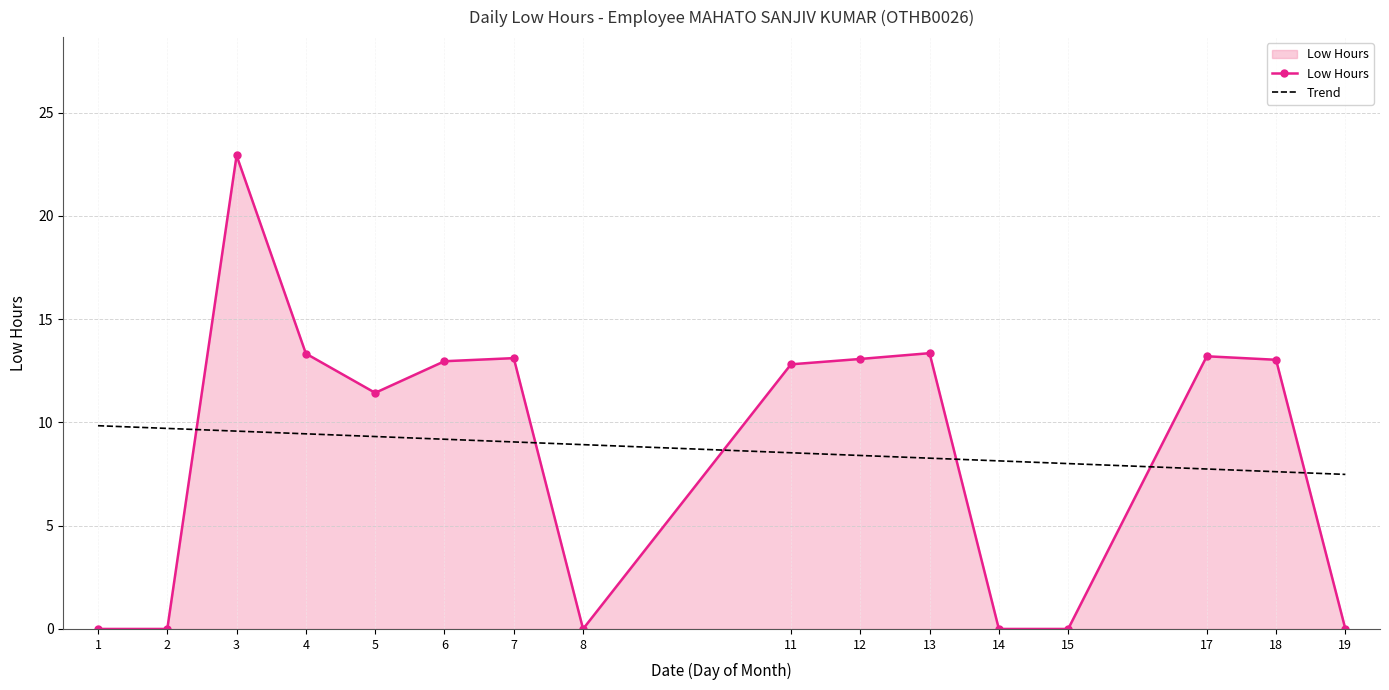

What is the greatest value displayed?

22.9